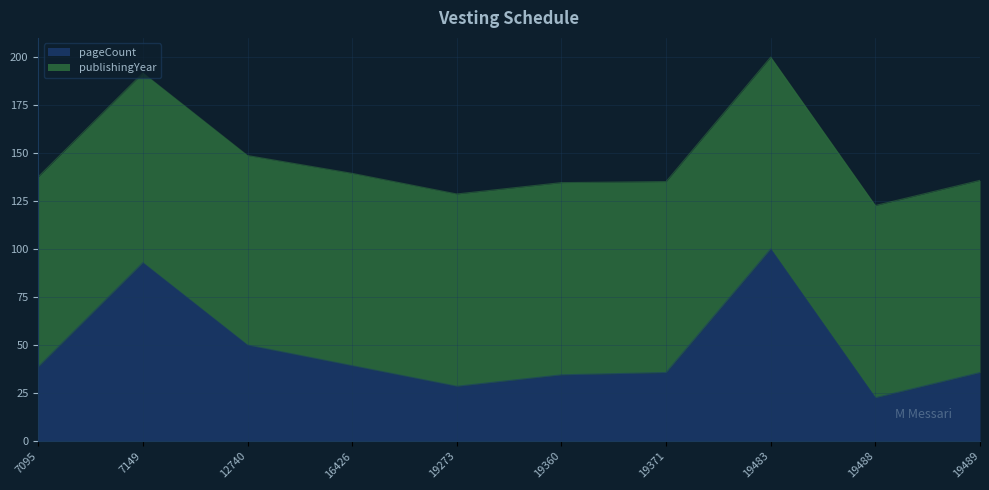

What is the greatest value displayed?

100.0